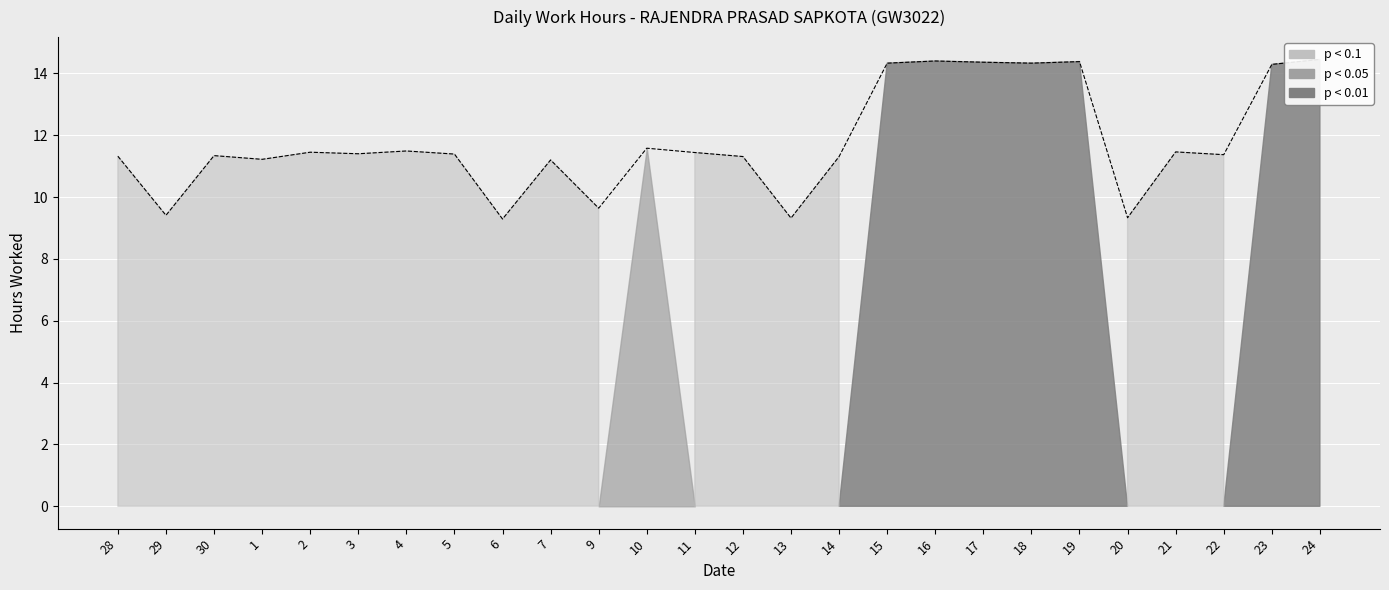

What is the difference between the values at 28 and 20?

2.0